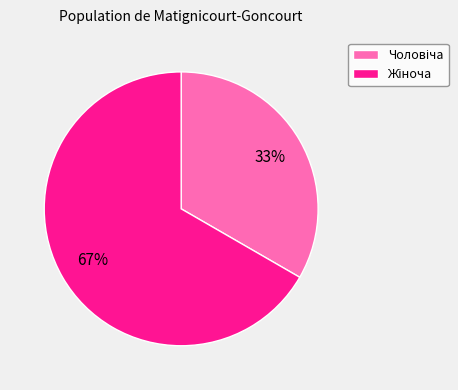

Count the number of slices in the pie.

2